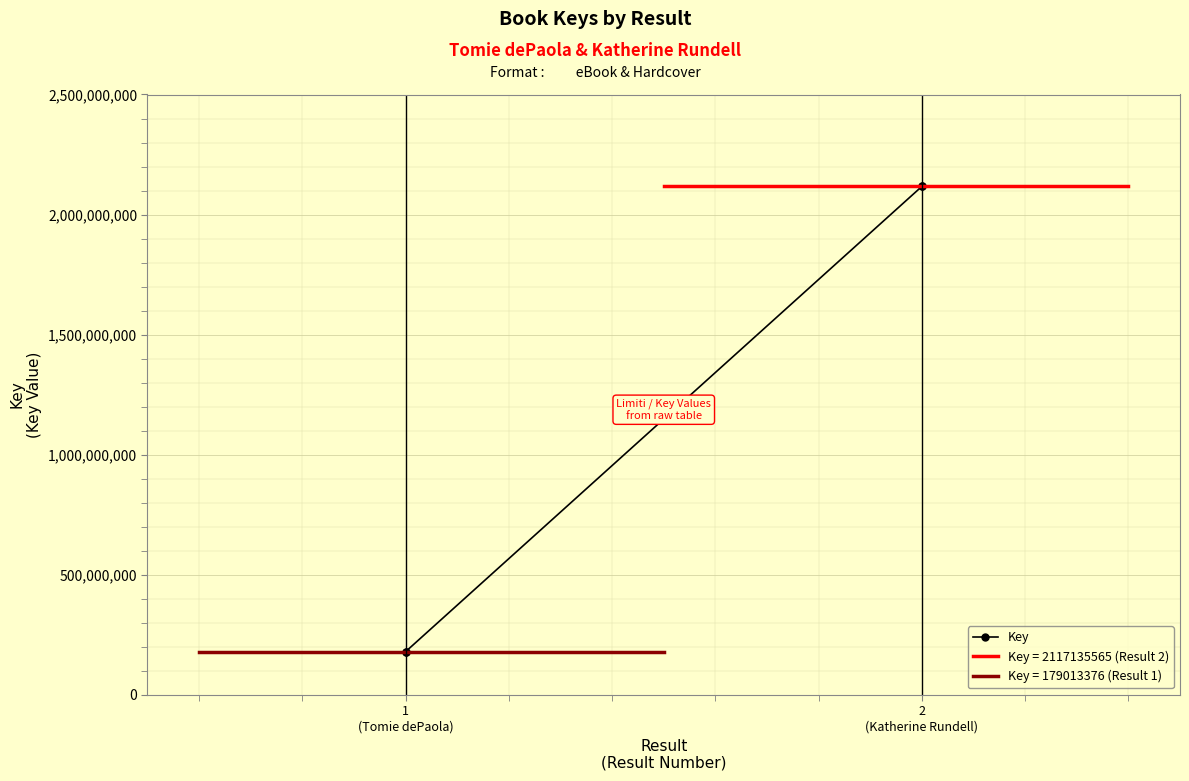

What is the difference between the maximum and minimum values?

1938122189